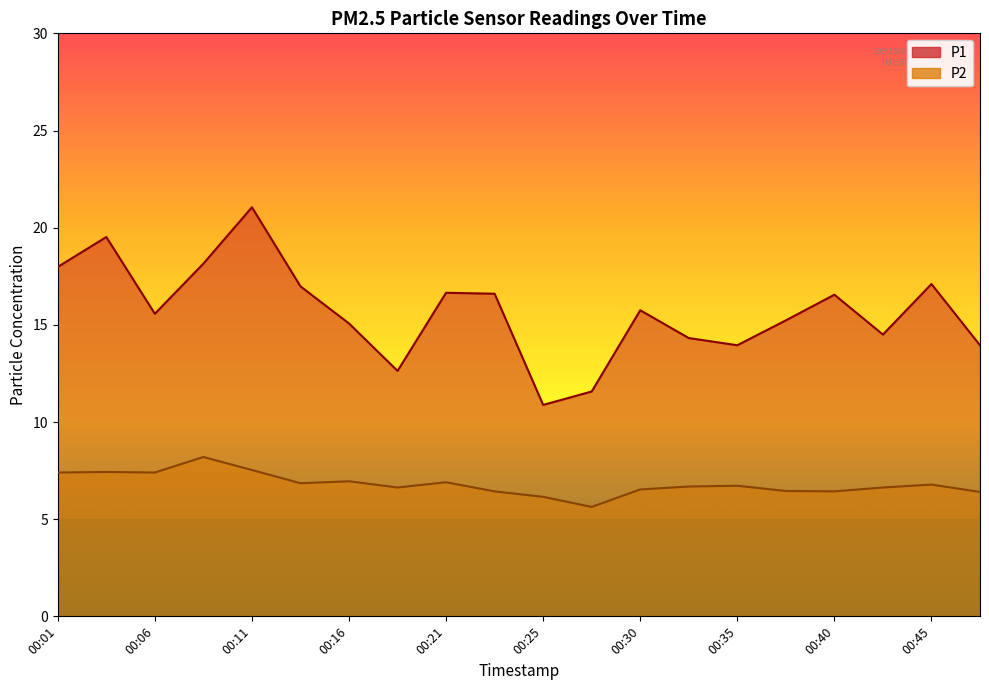

Reading left to right, transcribe all the data shown in this chart.

P1: 00:01=18.0	00:03=19.5	00:06=15.6	00:08=18.1	00:11=21.1	00:13=17.0	00:16=15.1	00:18=12.6	00:21=16.6	00:23=16.6	00:25=10.9	00:28=11.6	00:30=15.8	00:33=14.3	00:35=13.9	00:38=15.2	00:40=16.6	00:42=14.5	00:45=17.1	00:47=13.9
P2: 00:01=7.4	00:03=7.4	00:06=7.4	00:08=8.2	00:11=7.5	00:13=6.8	00:16=7.0	00:18=6.6	00:21=6.9	00:23=6.4	00:25=6.2	00:28=5.6	00:30=6.5	00:33=6.7	00:35=6.7	00:38=6.5	00:40=6.4	00:42=6.6	00:45=6.8	00:47=6.4